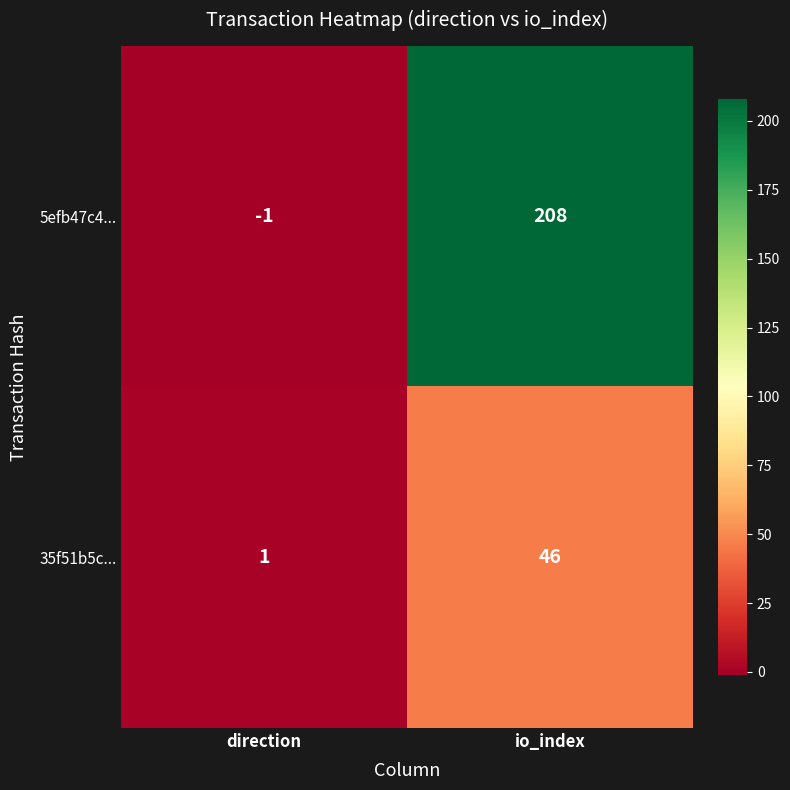

What is the difference between the maximum and minimum values in the 35f51b5c... series?

45